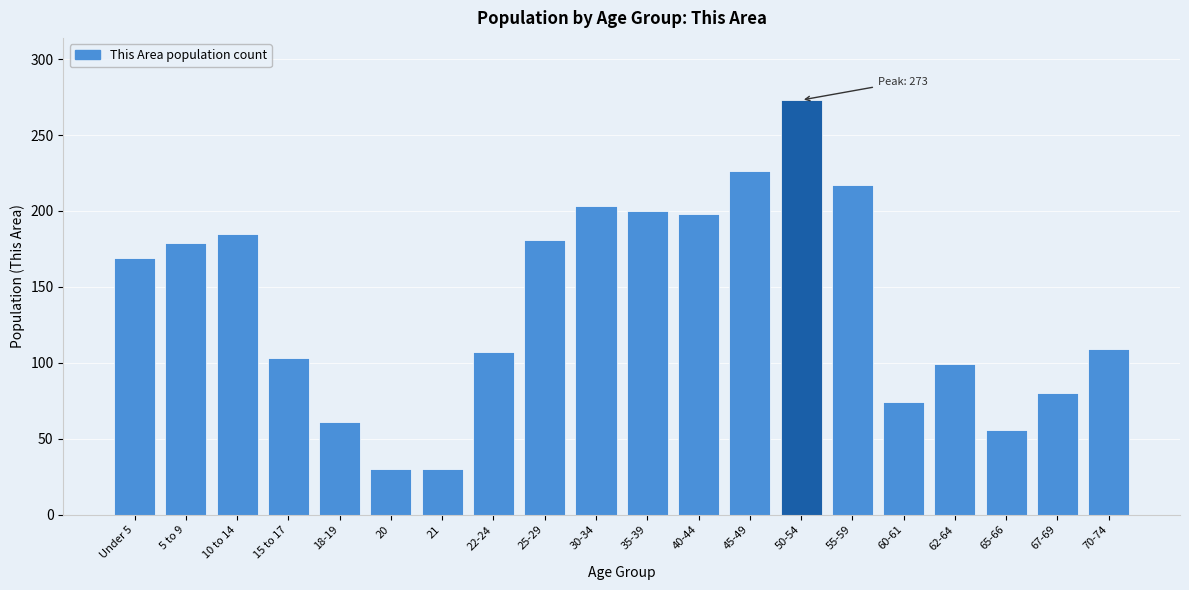

Reading left to right, list all the values displayed in this chart.

169	179	185	103	61	30	30	107	181	203	200	198	226	273	217	74	99	56	80	109